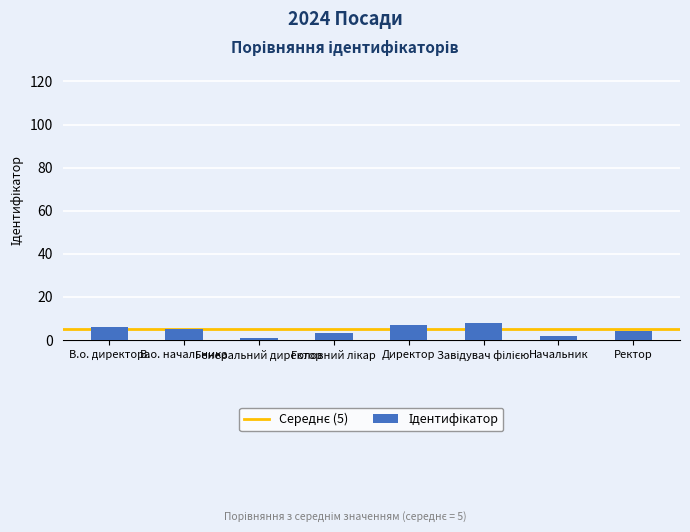

What is the value of the 1st bar from the left?

6